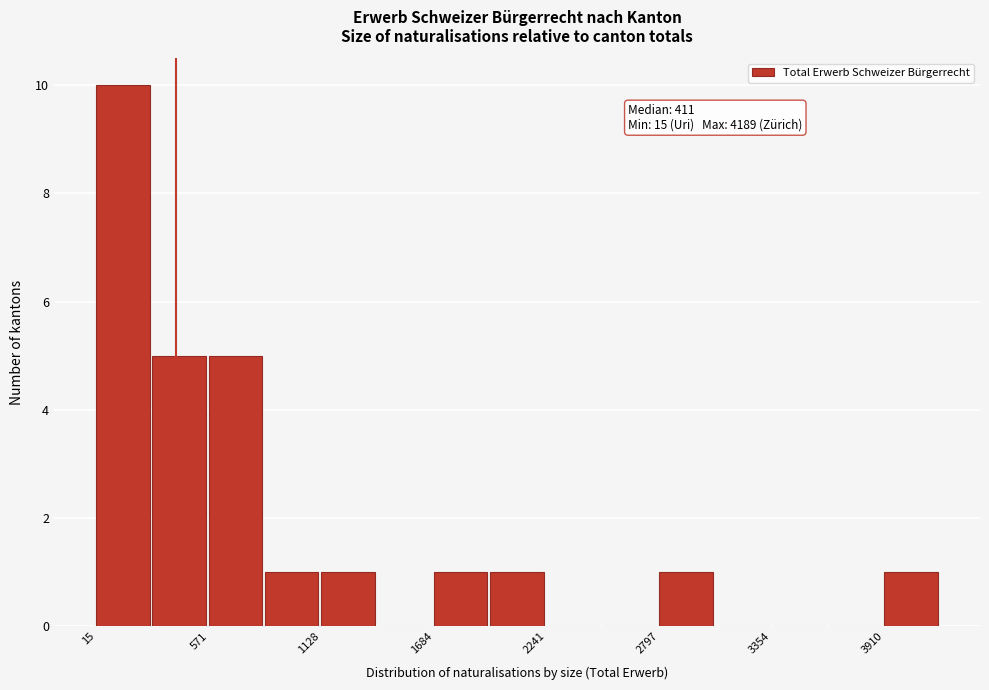

Read against the x-axis, roughly where is the centre of the tallest bar?

100